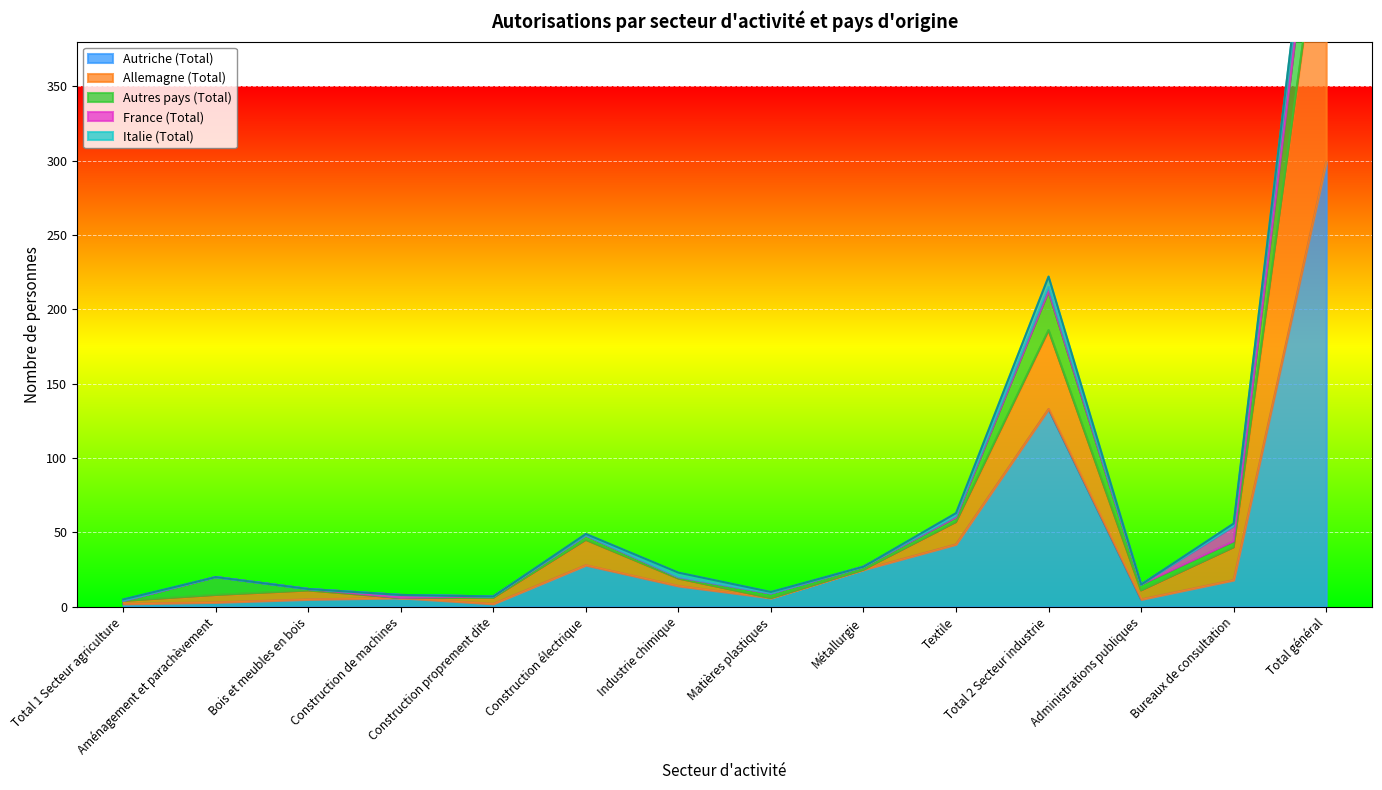

List the series in order of their peak value, highest first.

Autriche (Total), Allemagne (Total), Autres pays (Total), France (Total), Italie (Total)